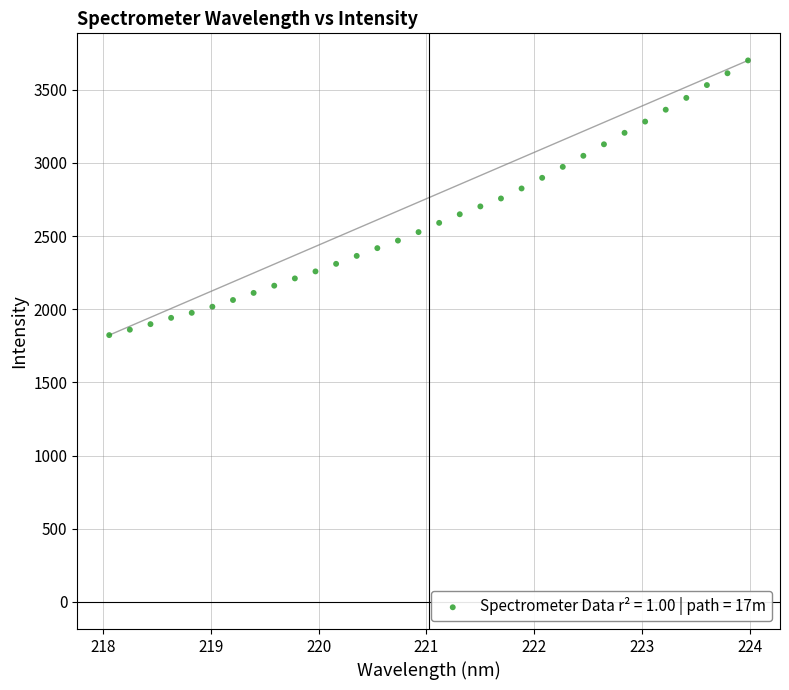

What is the range of Y values (max minus min)?

1876.8